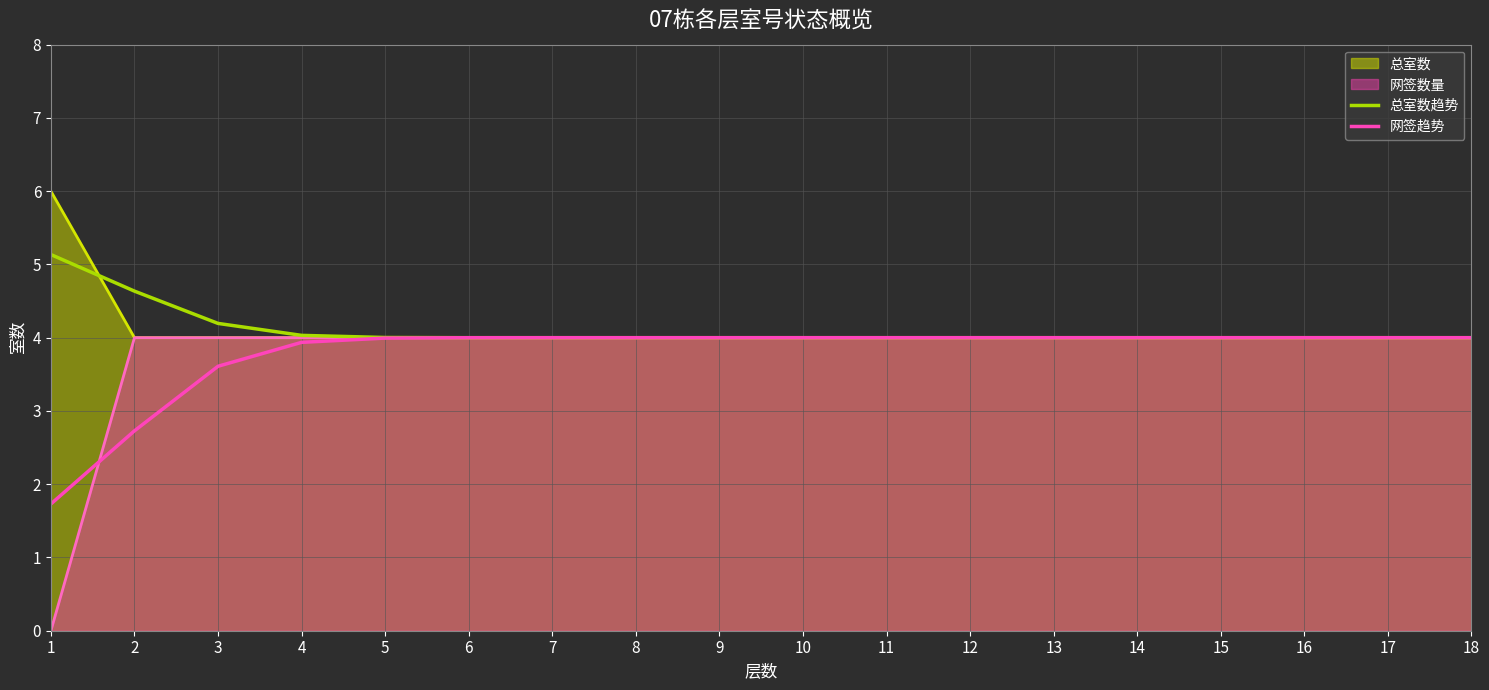

At which category does the chart reach its peak across all series?

1